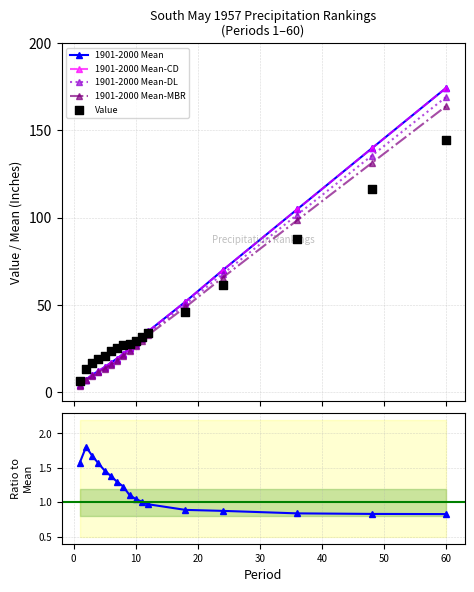

Which series reaches the maximum Y coordinate?

1901-2000 Mean